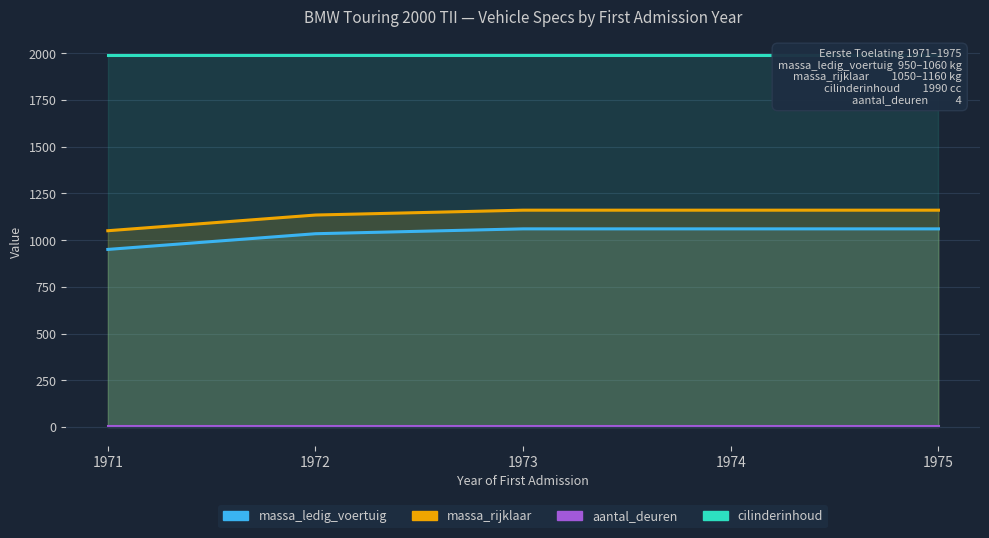

Which label corresponds to the largest value in the chart?

1973